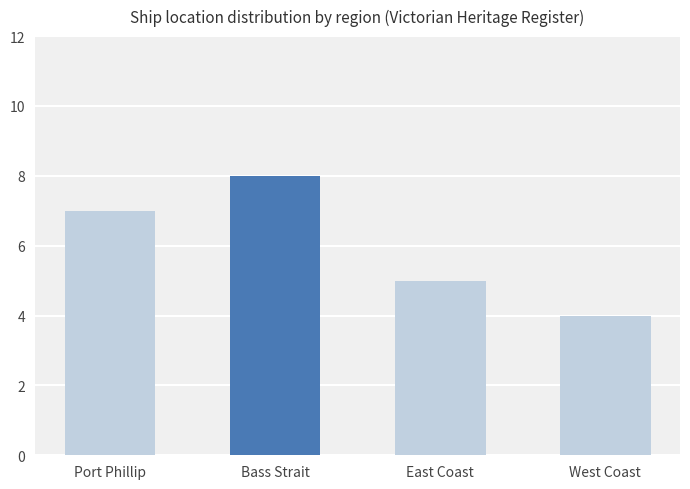

How many distinct data groups are displayed?

1